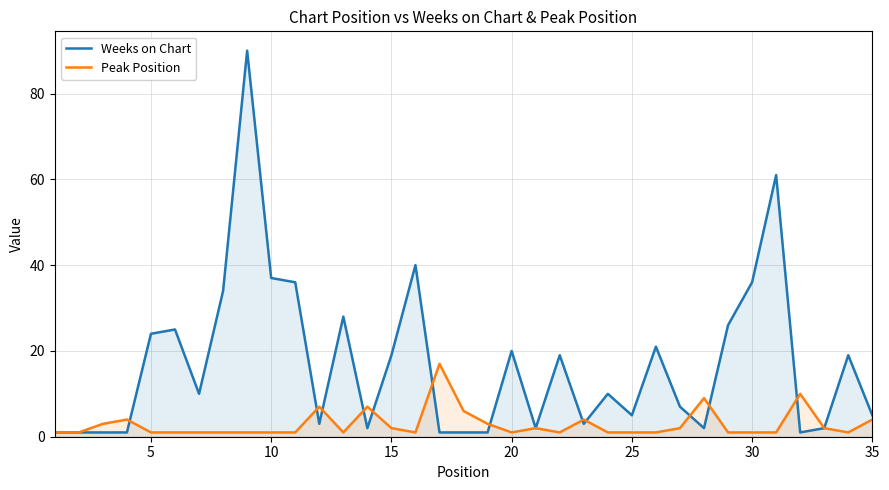

How many intersections are there between Weeks on Chart and Peak Position?

12